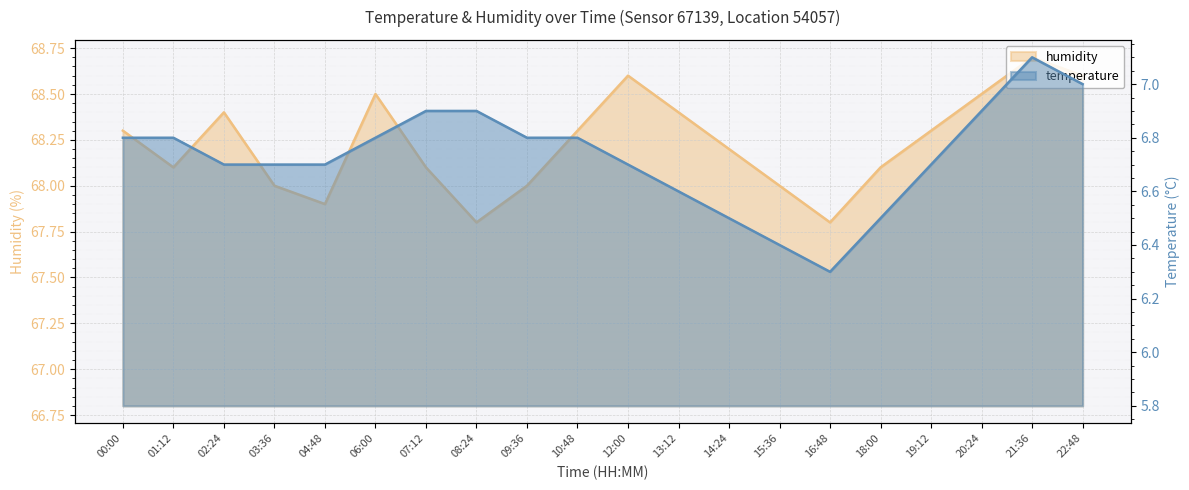

What value does the temperature series have at 06:00?

6.8